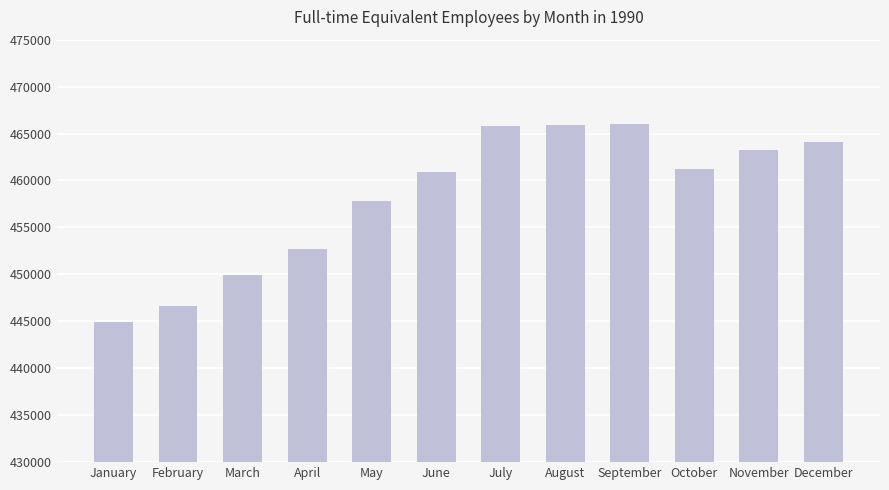

At which label does the data first exceed 461204?

July